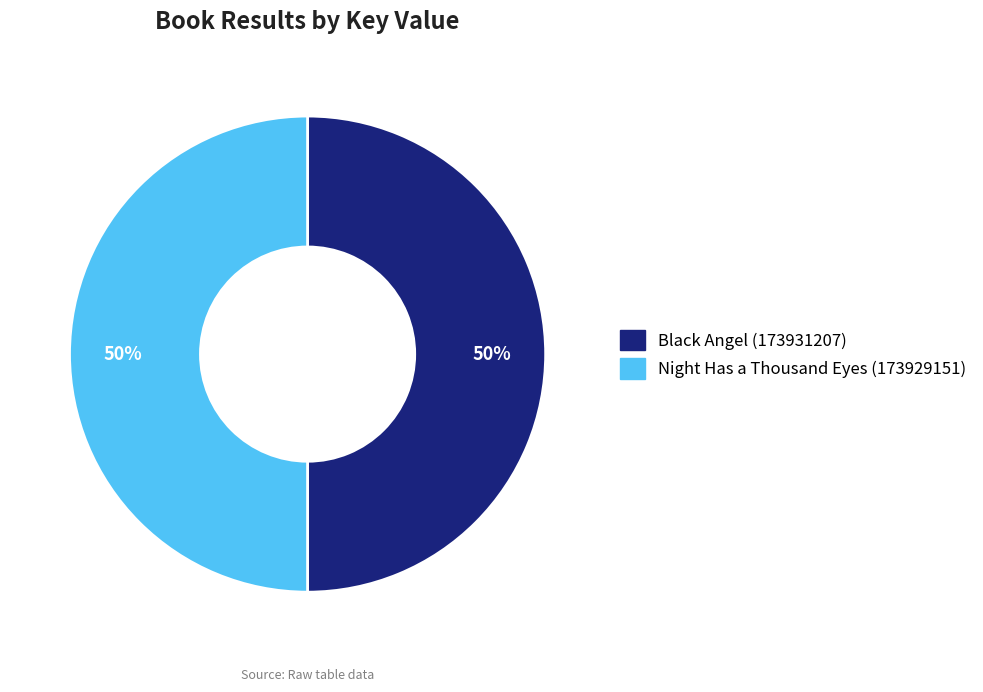

What percentage is the Black Angel (173931207) slice, to the nearest percent?

50%